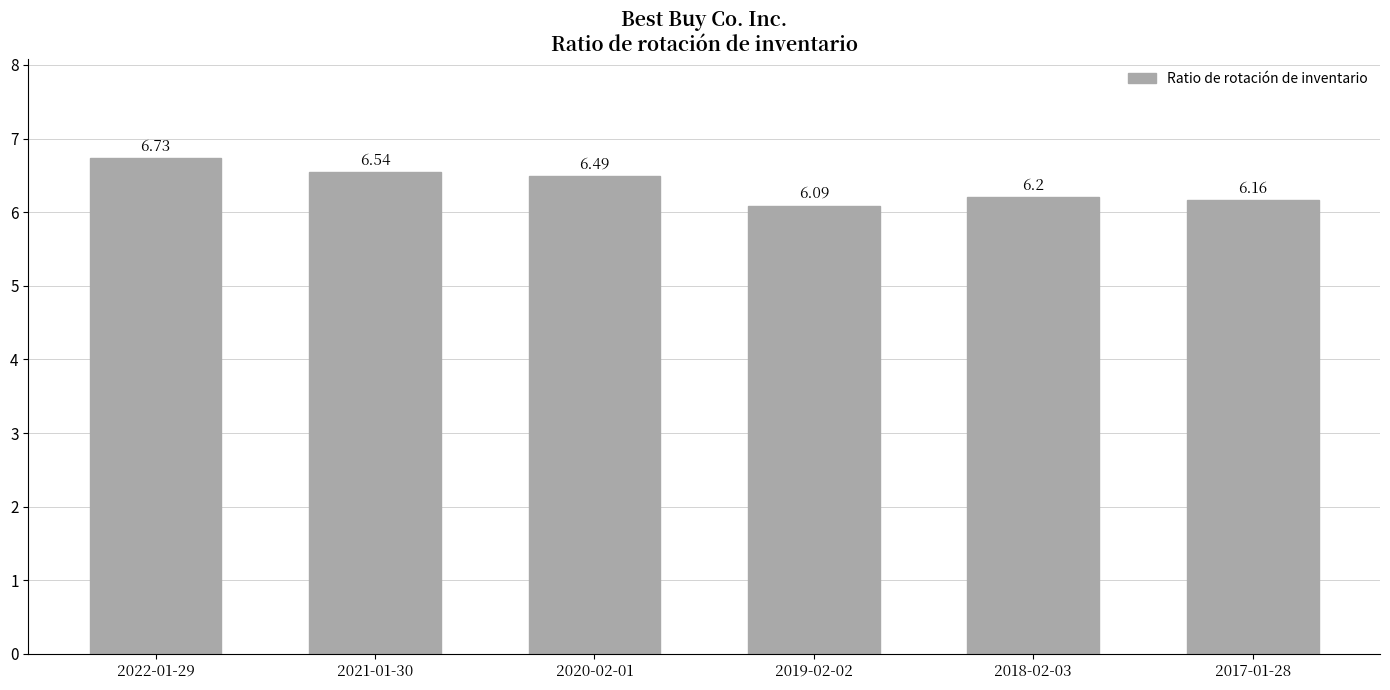

Rank the categories by value from lowest to highest.

2019-02-02, 2017-01-28, 2018-02-03, 2020-02-01, 2021-01-30, 2022-01-29